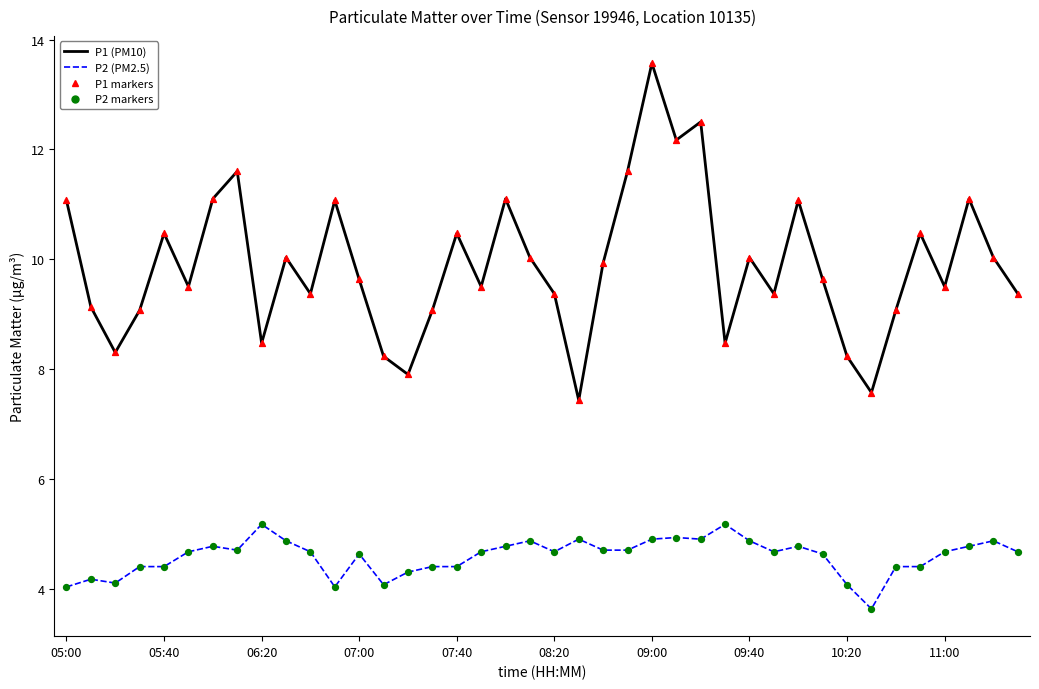

Which series has the largest range (max minus min)?

P1 (PM10)